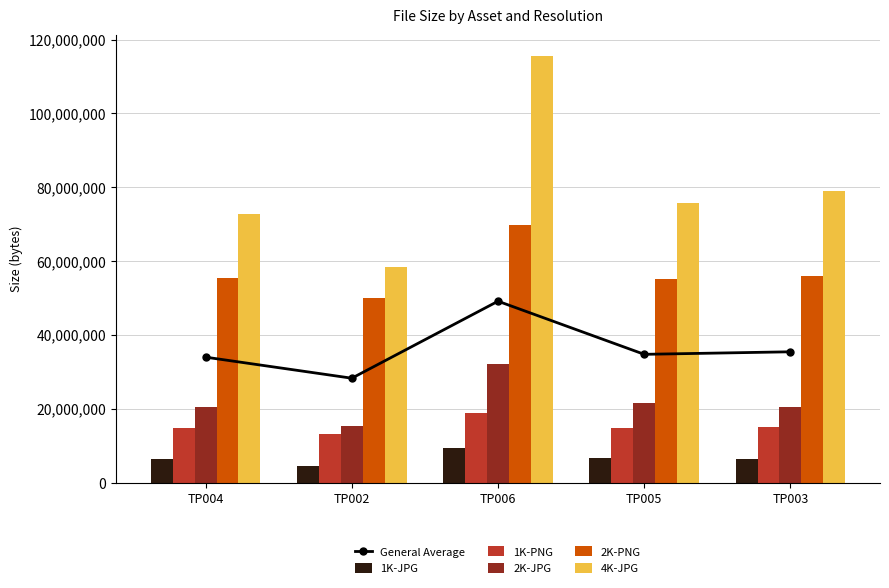

Between TP006 and TP005, which is larger?

TP006